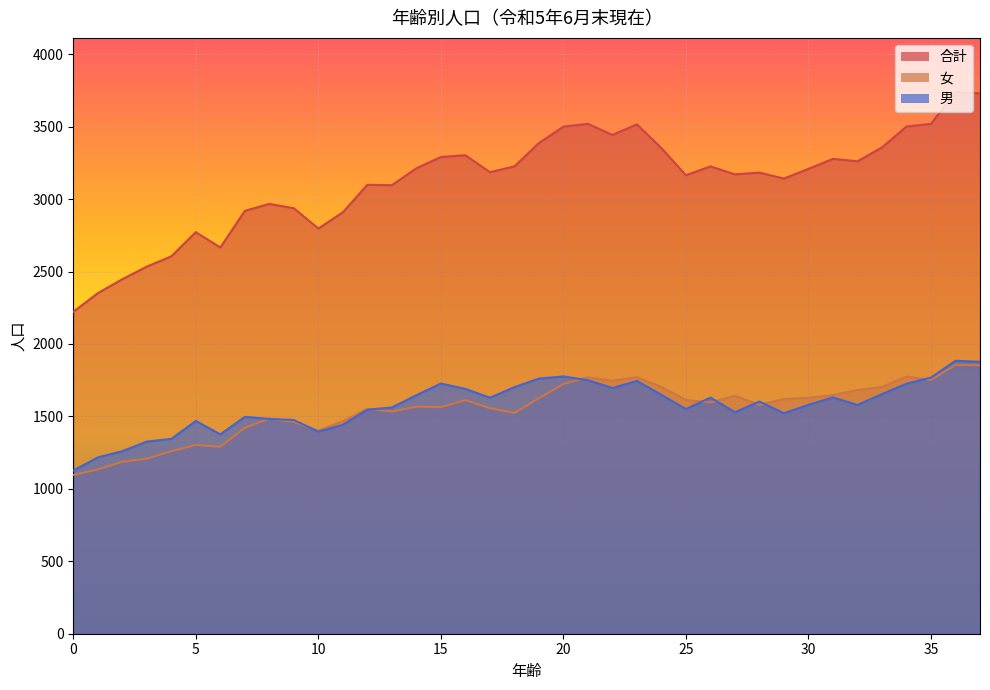

How many data points in 合計 are above 3209?

18